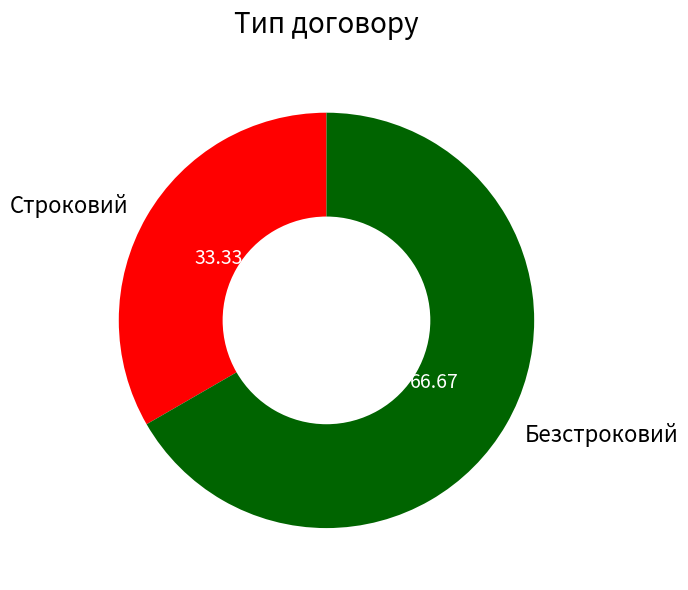

Is it true that Строковий is 19% of the pie?

False